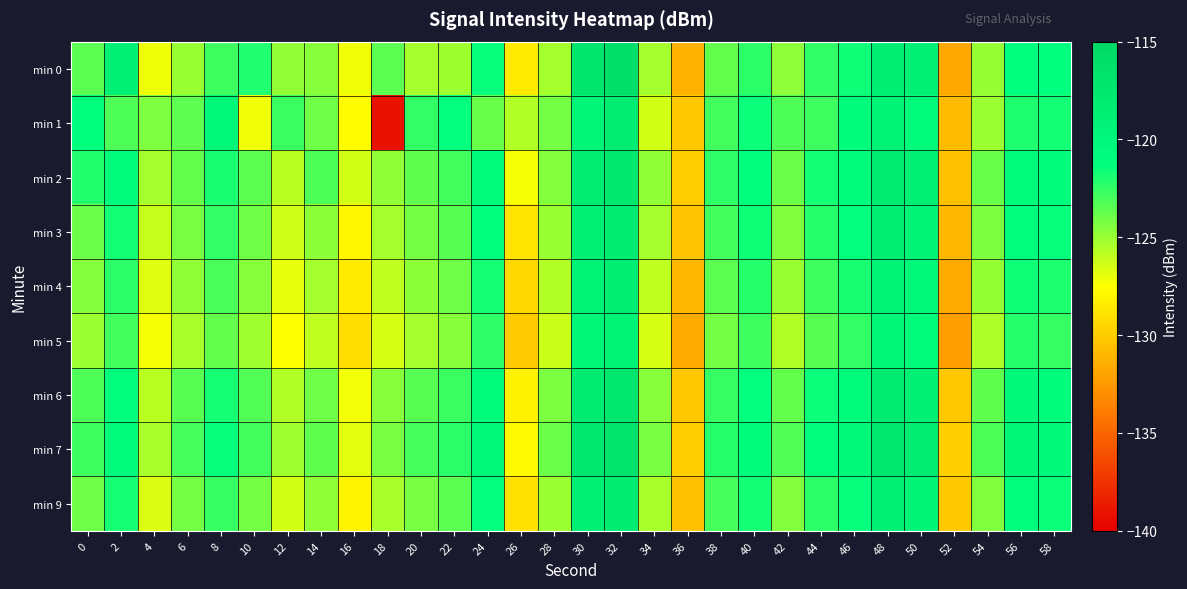

Rank the series by their maximum value, from lowest to highest.

min 5, min 4, min 1, min 9, min 3, min 2, min 6, min 7, min 0